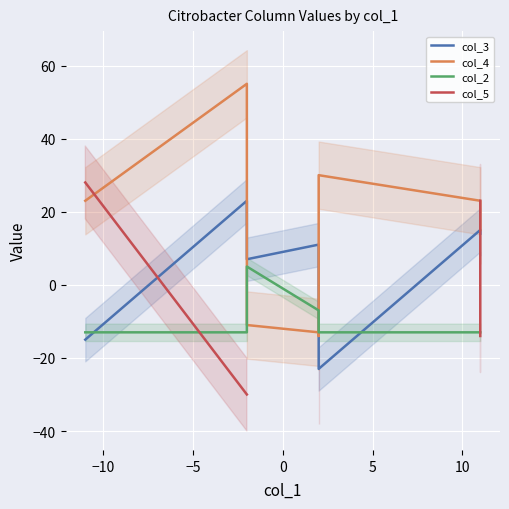

List the series in order of their peak value, highest first.

col_4, col_5, col_3, col_2